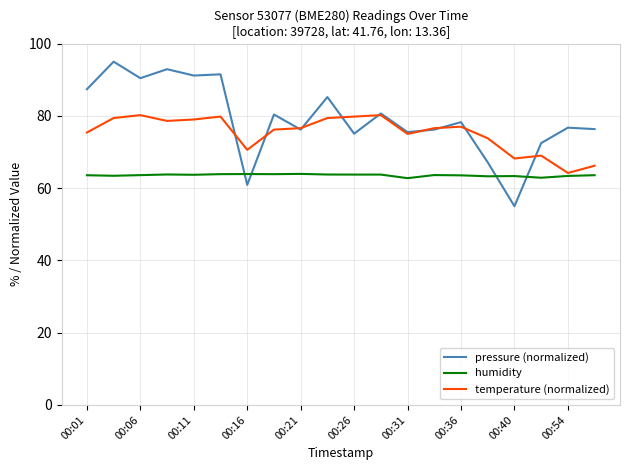

How many times do humidity and pressure (normalized) cross each other?

4